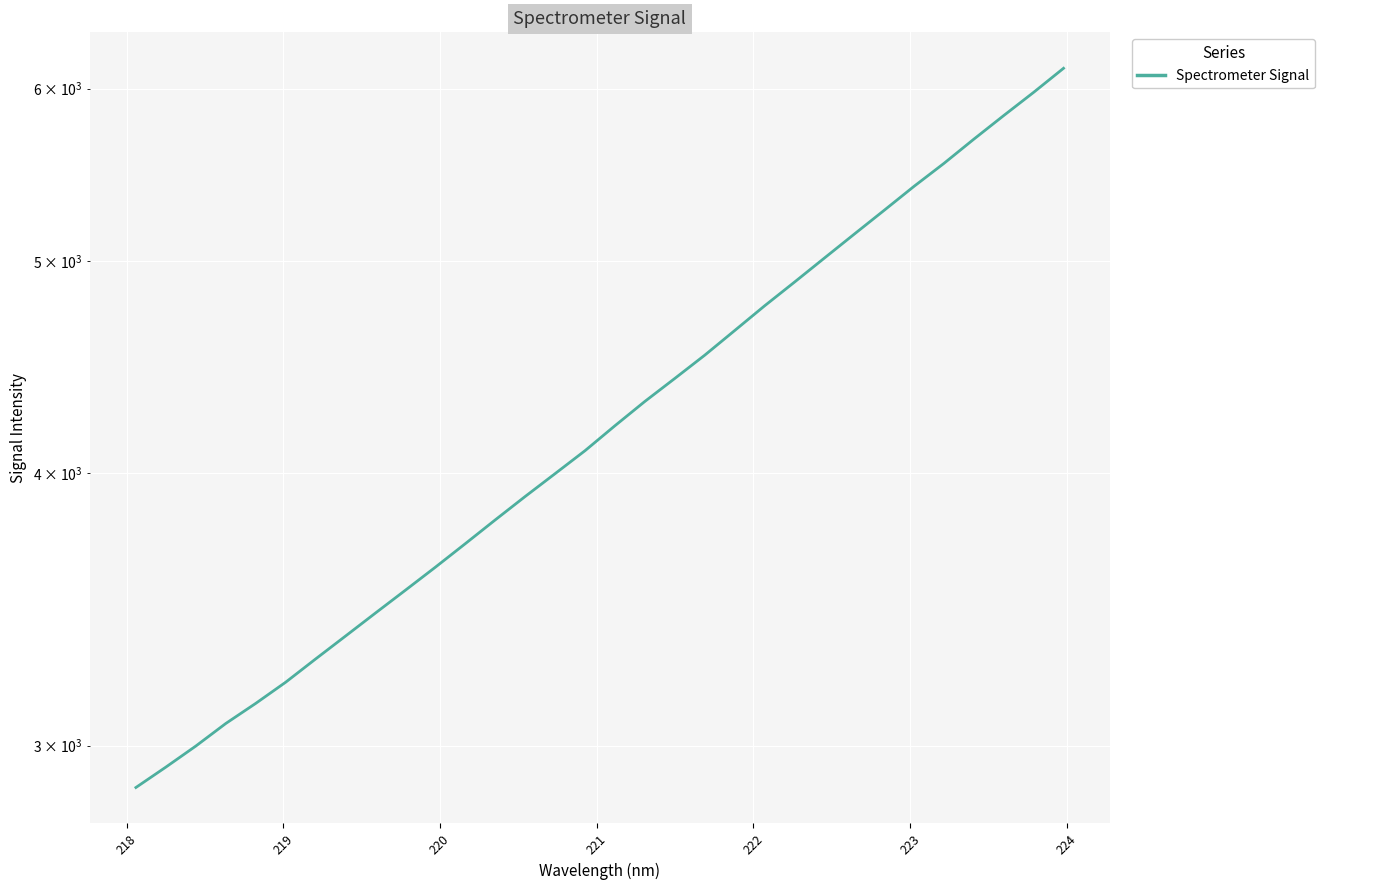

What is the greatest value displayed?

6129.8